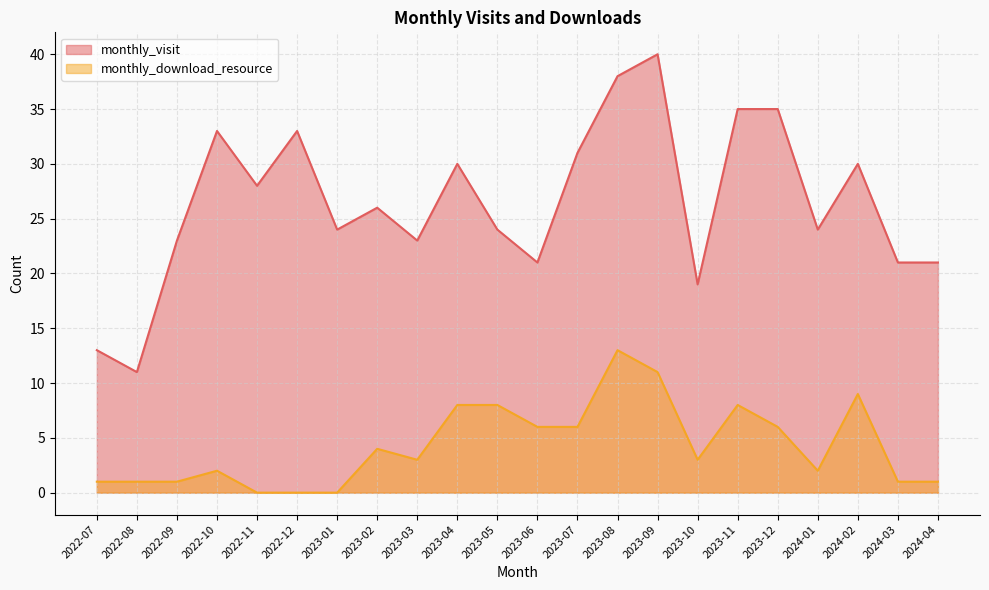

True or false: monthly_download_resource and monthly_visit cross at least once.

False